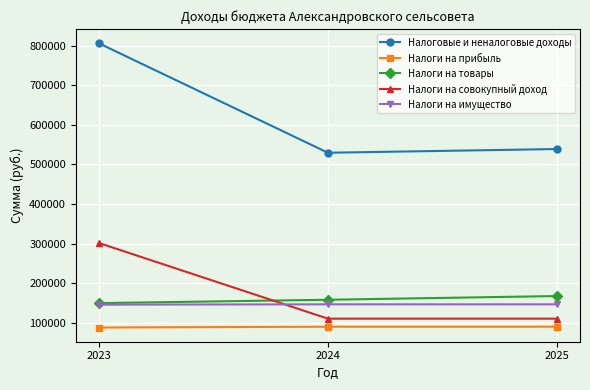

List the series in order of their peak value, highest first.

Налоговые и неналоговые доходы, Налоги на совокупный доход, Налоги на товары, Налоги на имущество, Налоги на прибыль